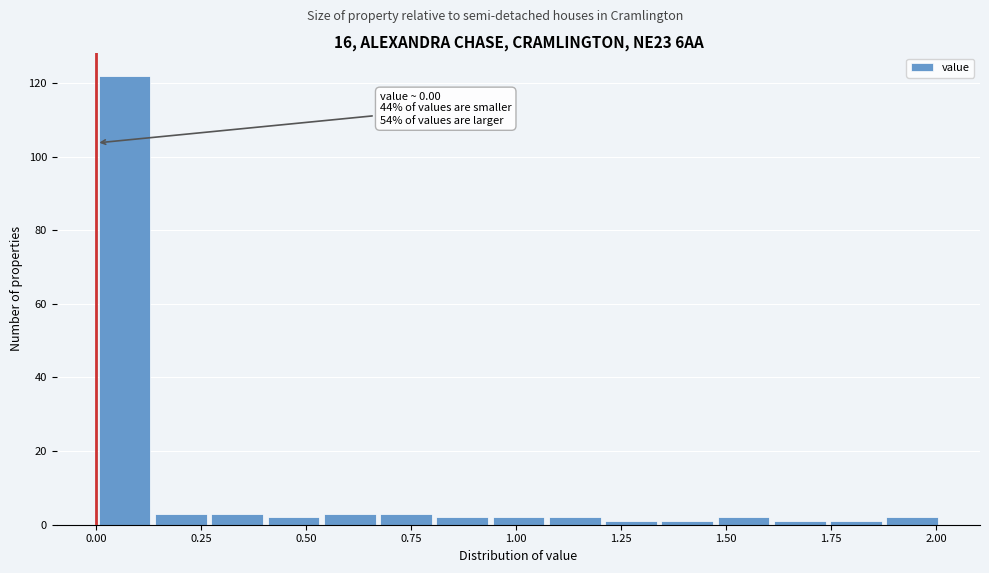

Read against the x-axis, roughly where is the centre of the tallest bar?

0.05